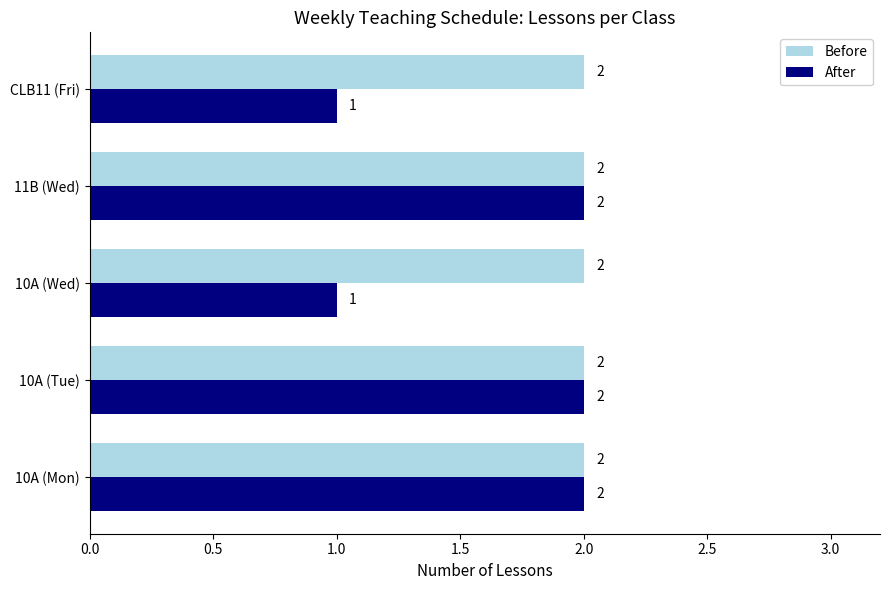

Is it true that After equals 1 at 10A (Mon)?

False